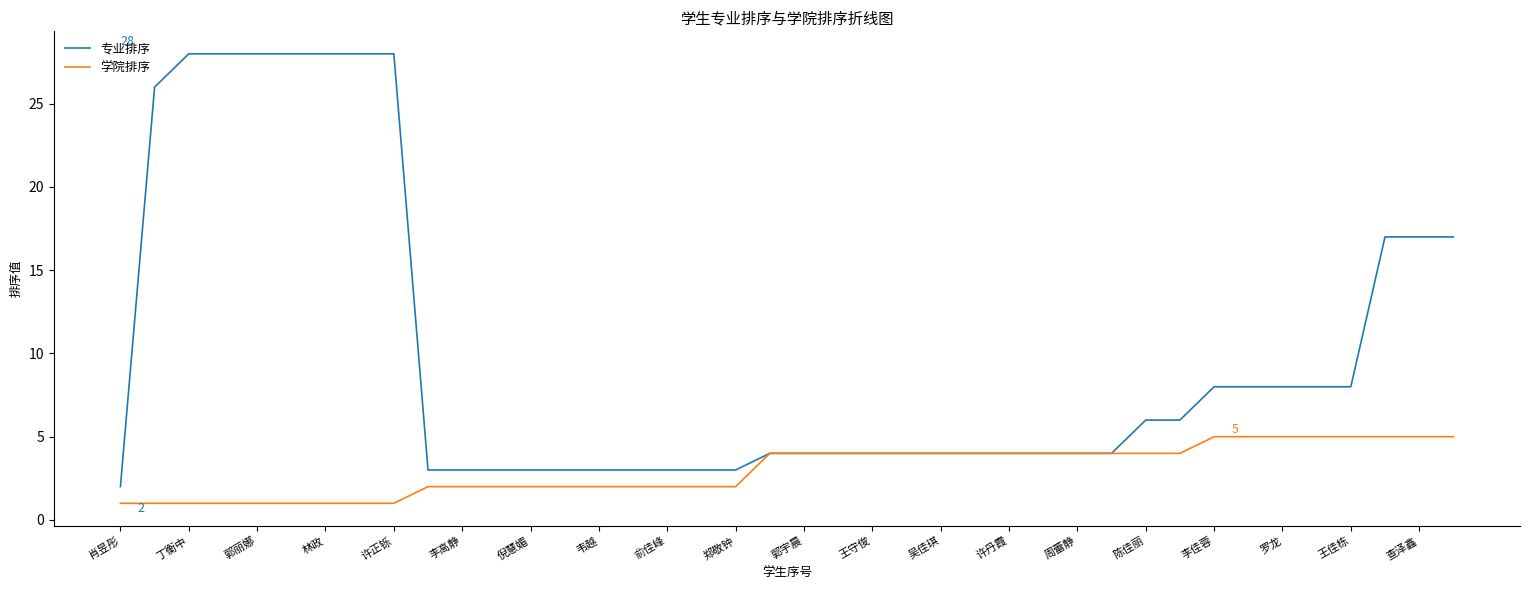

List the series in order of their peak value, highest first.

专业排序, 学院排序